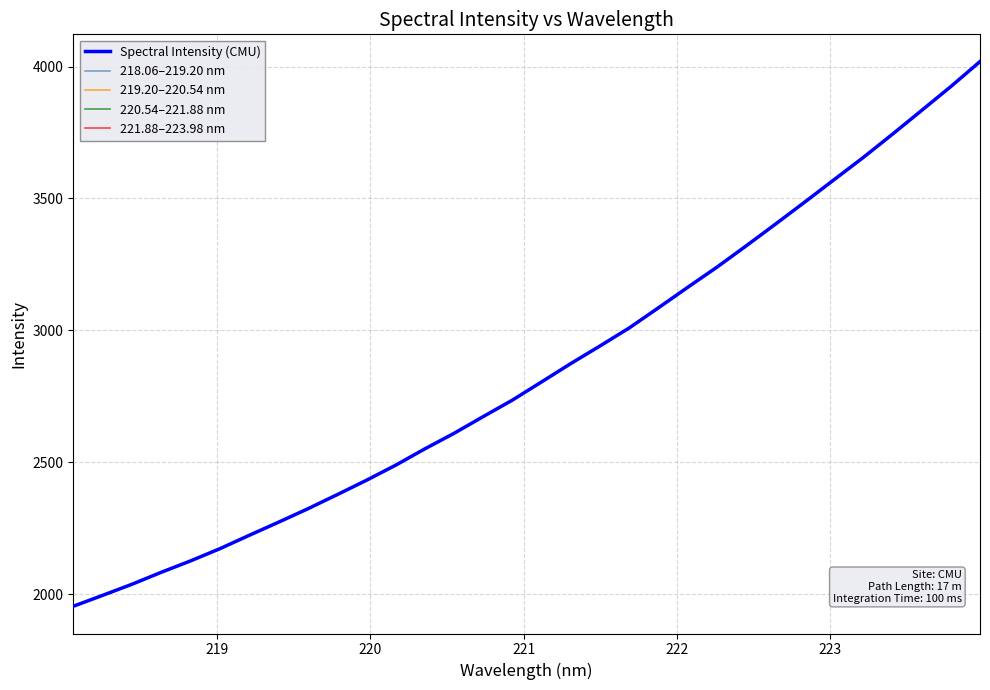

What is the lowest value of the Spectral Intensity (CMU) series?

1953.9